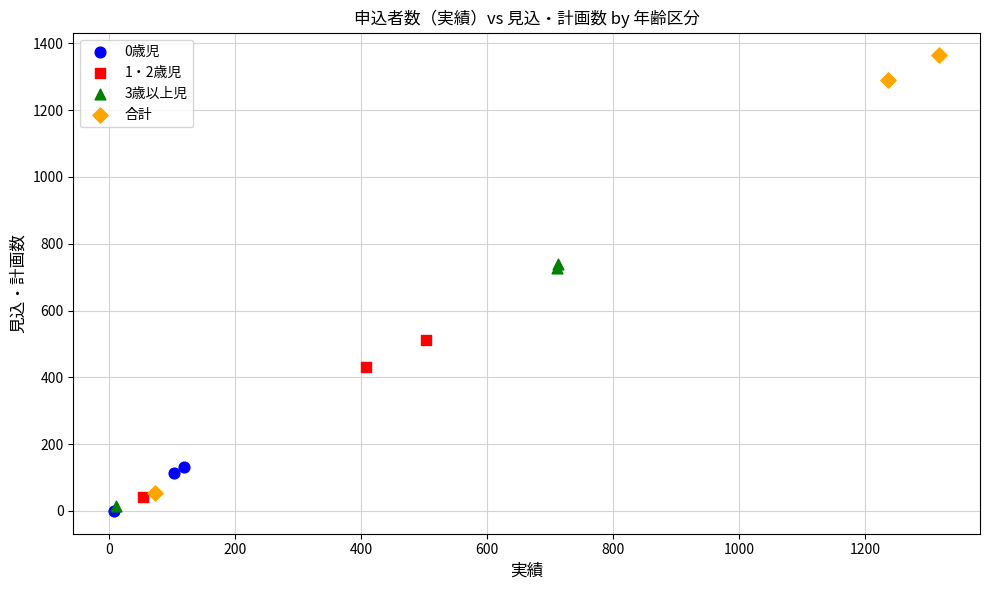

Which series has the largest Y range (max minus min)?

合計